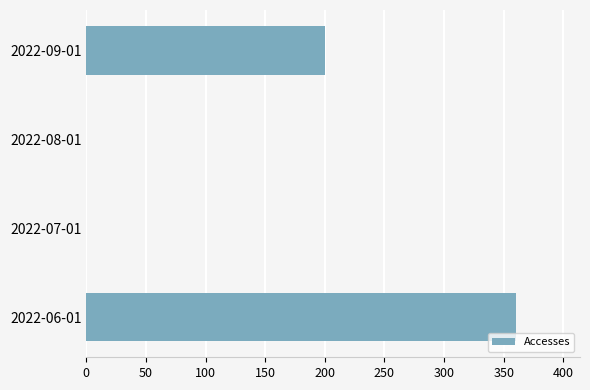

The value at 2022-09-01 is 200. True or false?

True